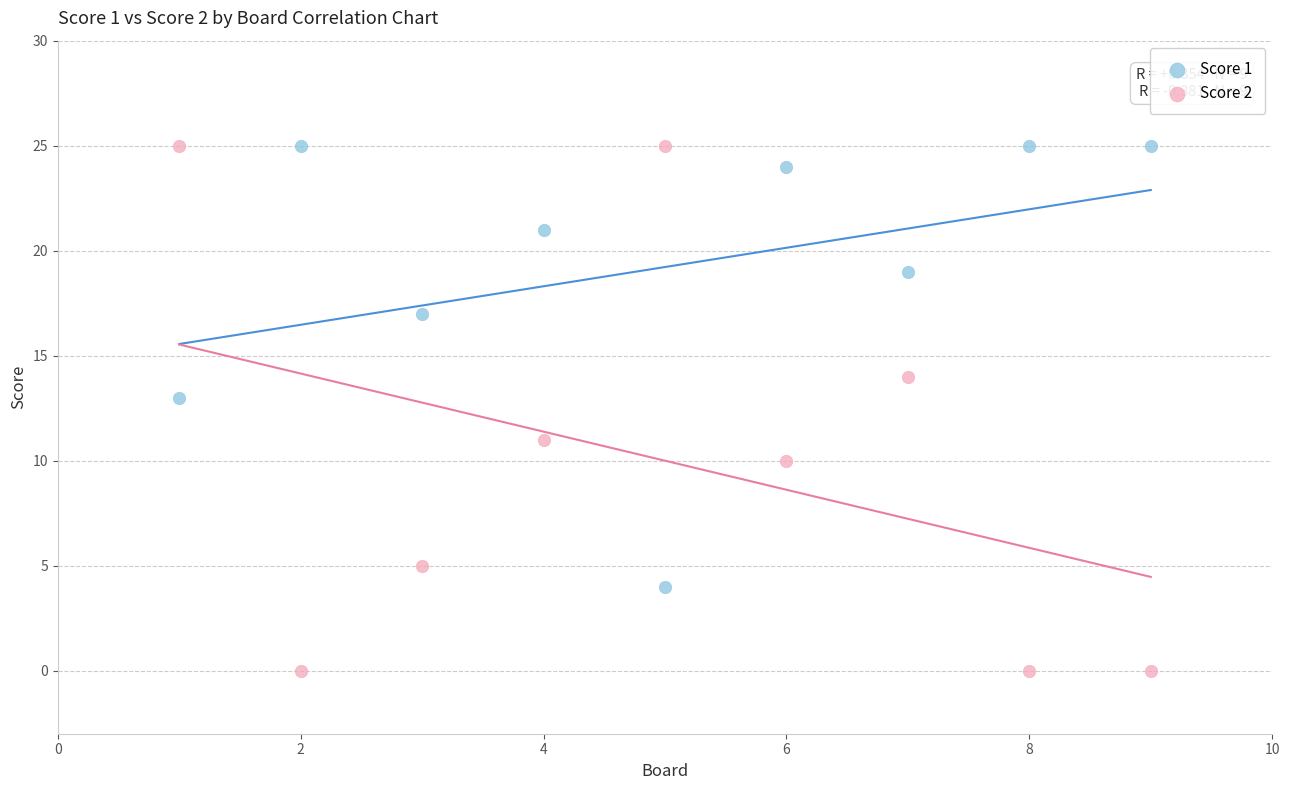

Which series reaches the minimum Y coordinate?

Score 2